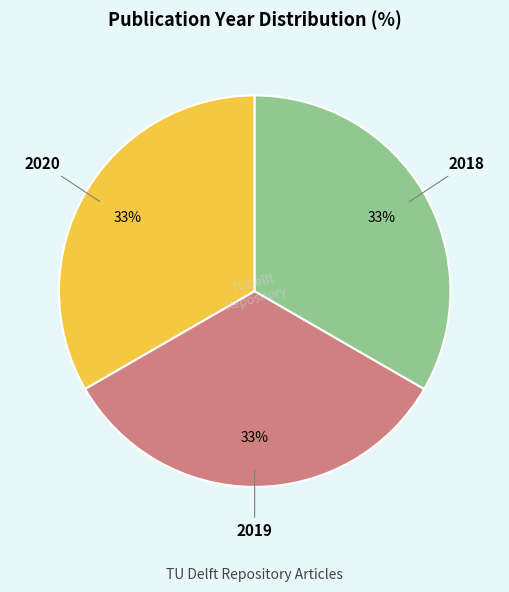

Is the sum of 2019 and 2020 greater than half?

Yes